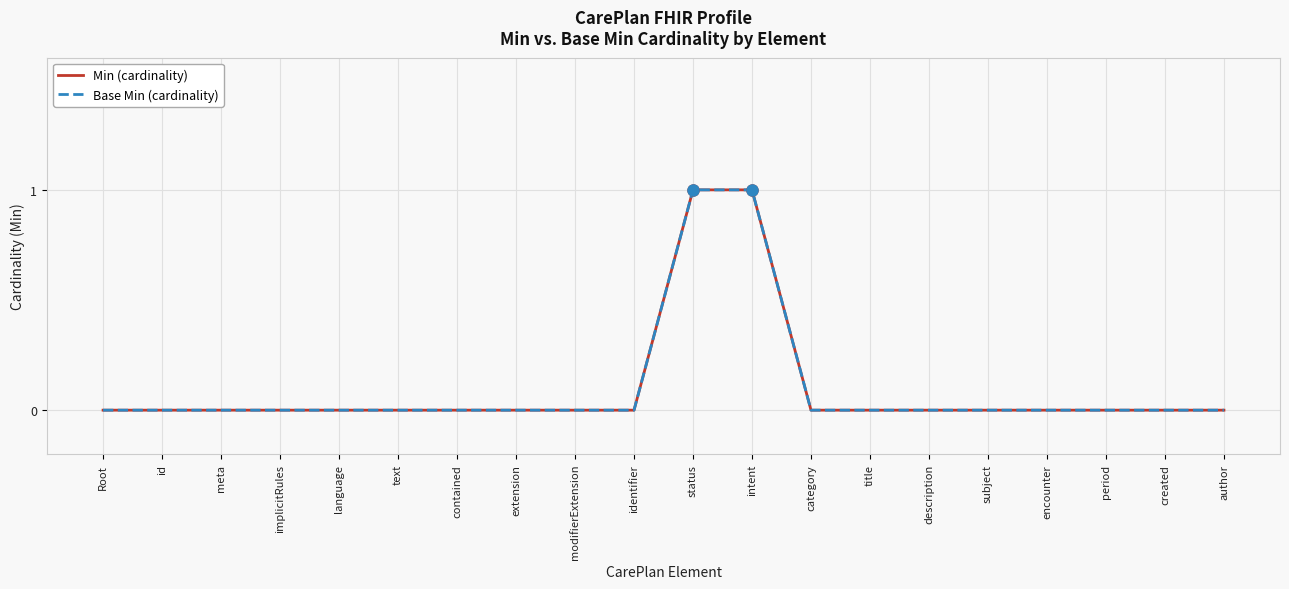

Which category has the lowest value in the Min (cardinality) series?

Root